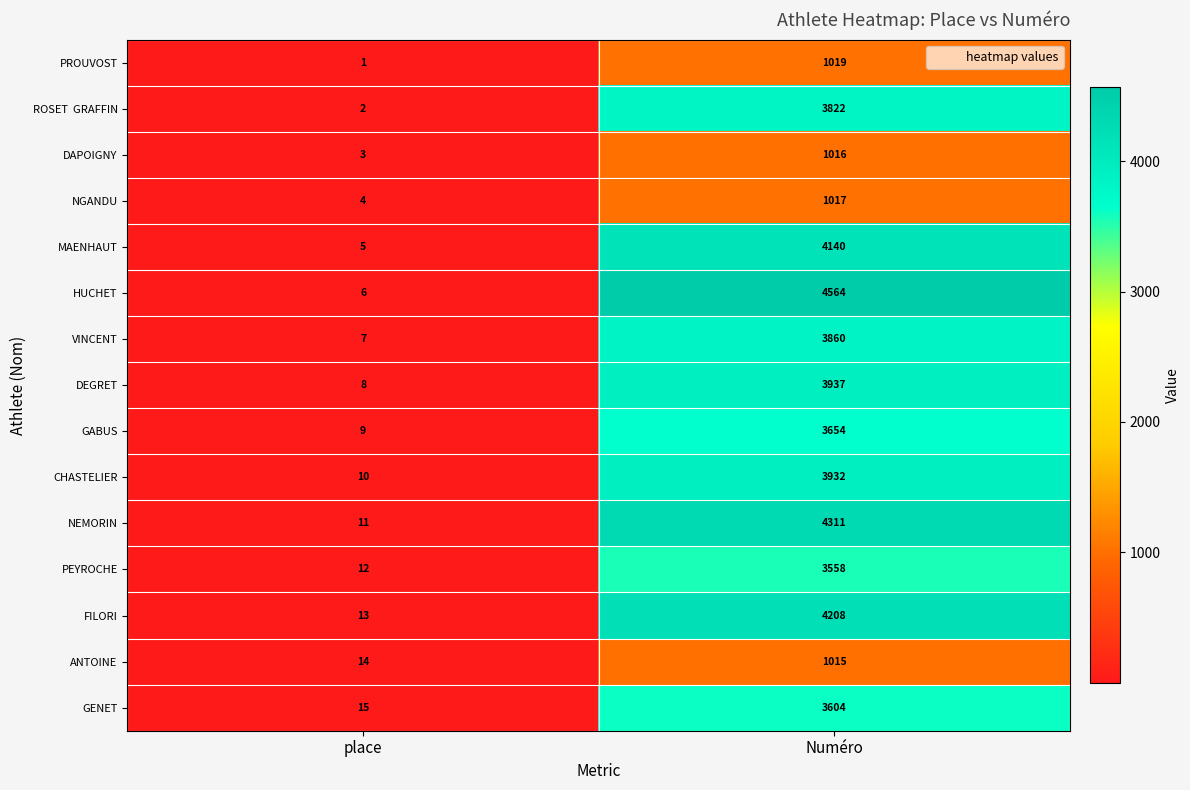

The value of VINCENT at place is 7. True or false?

True